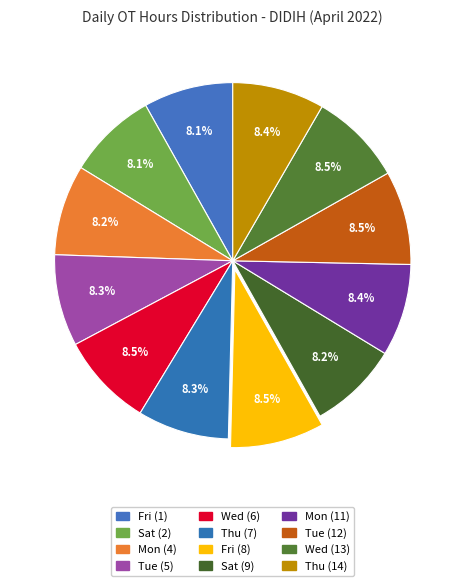

Count the number of slices in the pie.

12